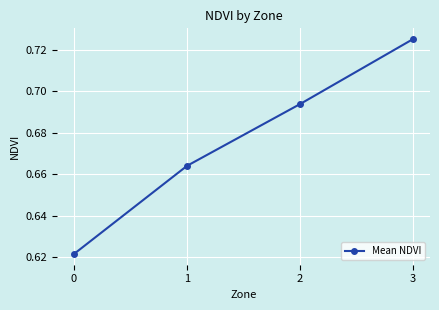

Between 2 and 0, which is larger?

2